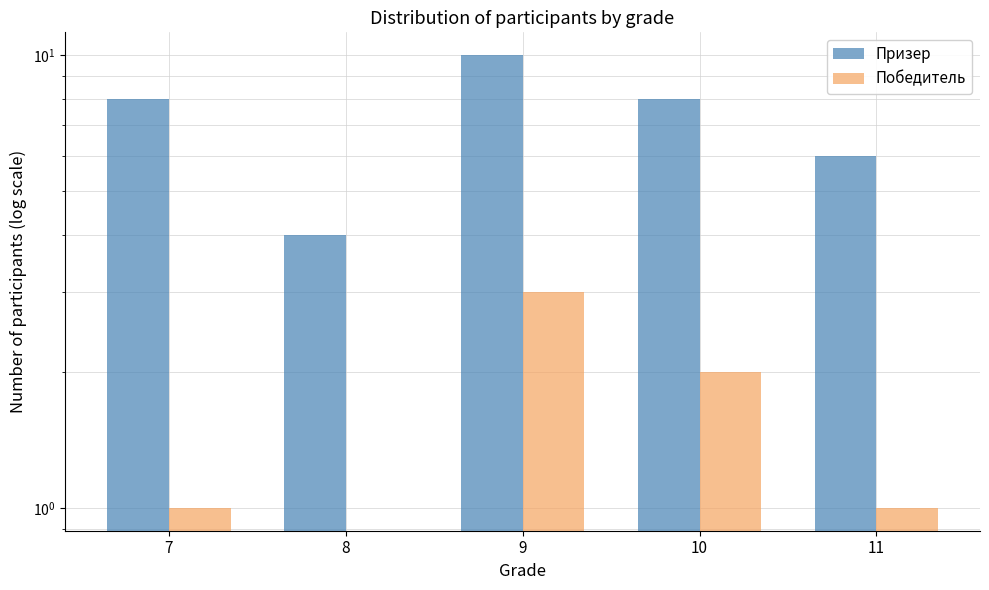

Where is Победитель nearest to the value 1?

7